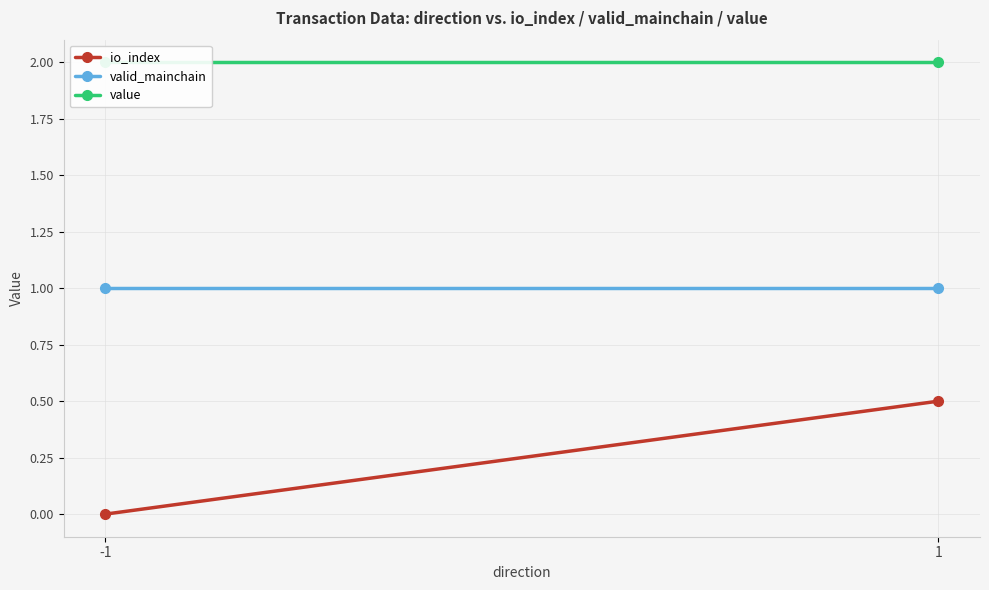

The value of io_index at -1 is 0.2. True or false?

False